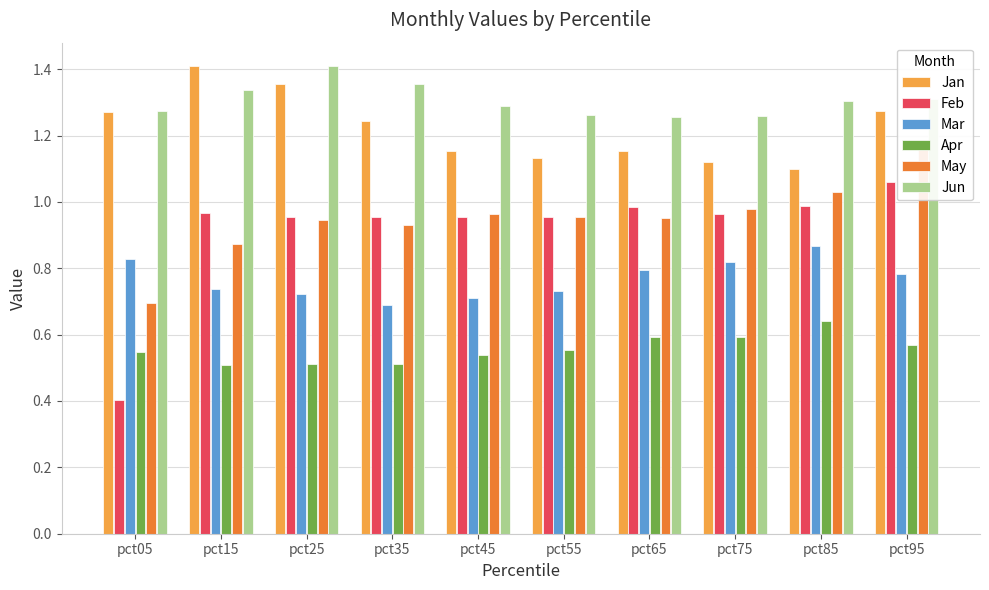

Reading left to right, what are all the values shown in this chart?

Jan: pct05=1.3	pct15=1.4	pct25=1.4	pct35=1.2	pct45=1.2	pct55=1.1	pct65=1.2	pct75=1.1	pct85=1.1	pct95=1.3
Feb: pct05=0.4	pct15=1.0	pct25=1.0	pct35=1.0	pct45=1.0	pct55=1.0	pct65=1.0	pct75=1.0	pct85=1.0	pct95=1.1
Mar: pct05=0.8	pct15=0.7	pct25=0.7	pct35=0.7	pct45=0.7	pct55=0.7	pct65=0.8	pct75=0.8	pct85=0.9	pct95=0.8
Apr: pct05=0.5	pct15=0.5	pct25=0.5	pct35=0.5	pct45=0.5	pct55=0.6	pct65=0.6	pct75=0.6	pct85=0.6	pct95=0.6
May: pct05=0.7	pct15=0.9	pct25=0.9	pct35=0.9	pct45=1.0	pct55=1.0	pct65=1.0	pct75=1.0	pct85=1.0	pct95=1.2
Jun: pct05=1.3	pct15=1.3	pct25=1.4	pct35=1.4	pct45=1.3	pct55=1.3	pct65=1.3	pct75=1.3	pct85=1.3	pct95=1.3